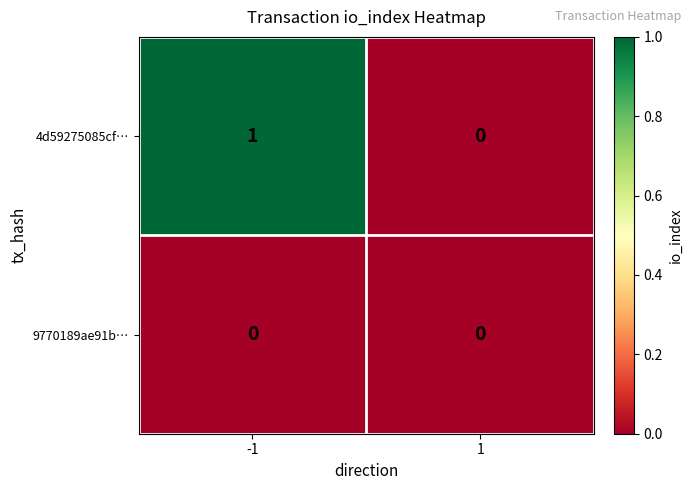

Reading left to right, list all the values displayed in this chart.

4d59275085cf…: 1	0
9770189ae91b…: 0	0